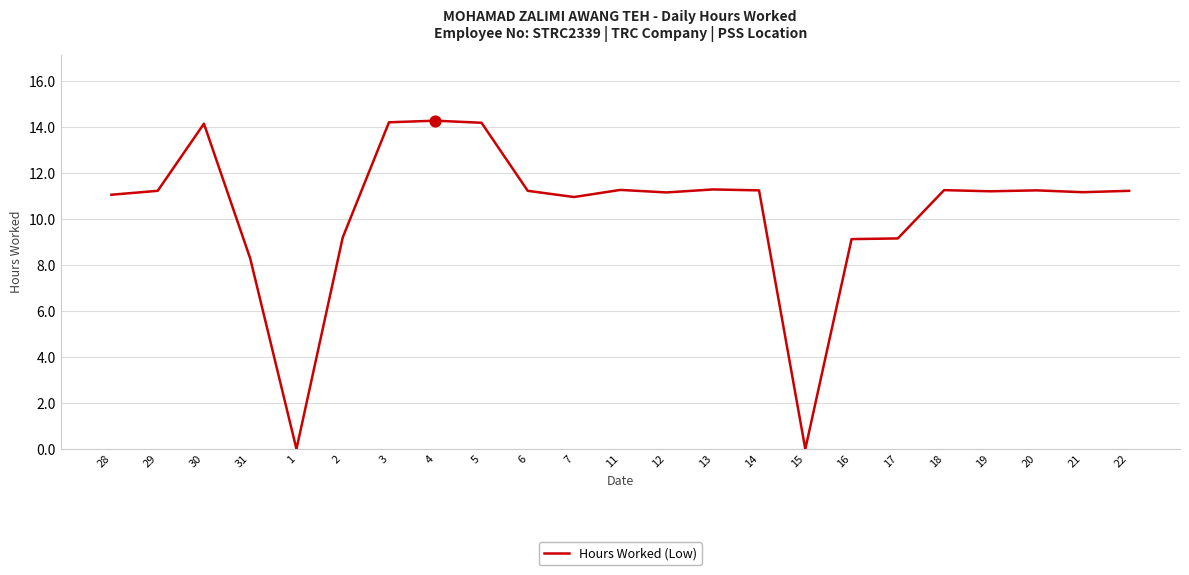

What is the ratio of the value at 30 to the value at 16?

1.5